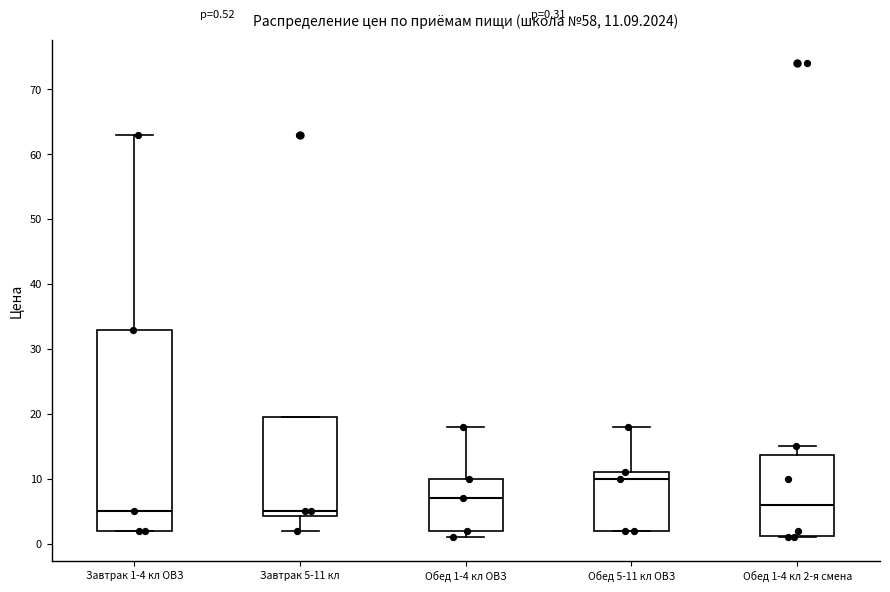

Which box is the tallest, from its lower edge to its upper edge?

Завтрак 1-4 кл ОВЗ